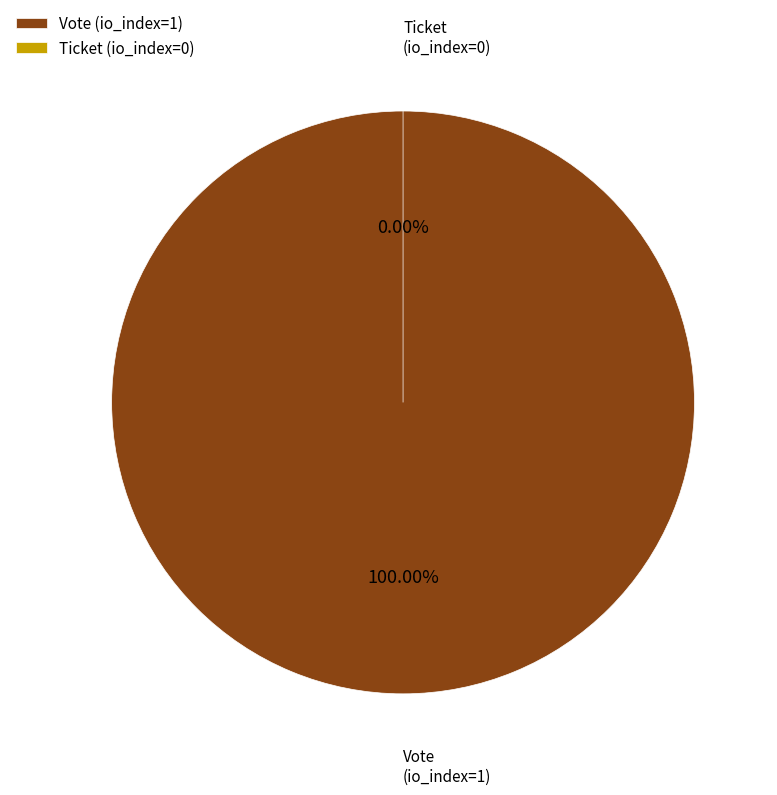

True or false: Vote (io_index=1) accounts for 99% of the total.

False